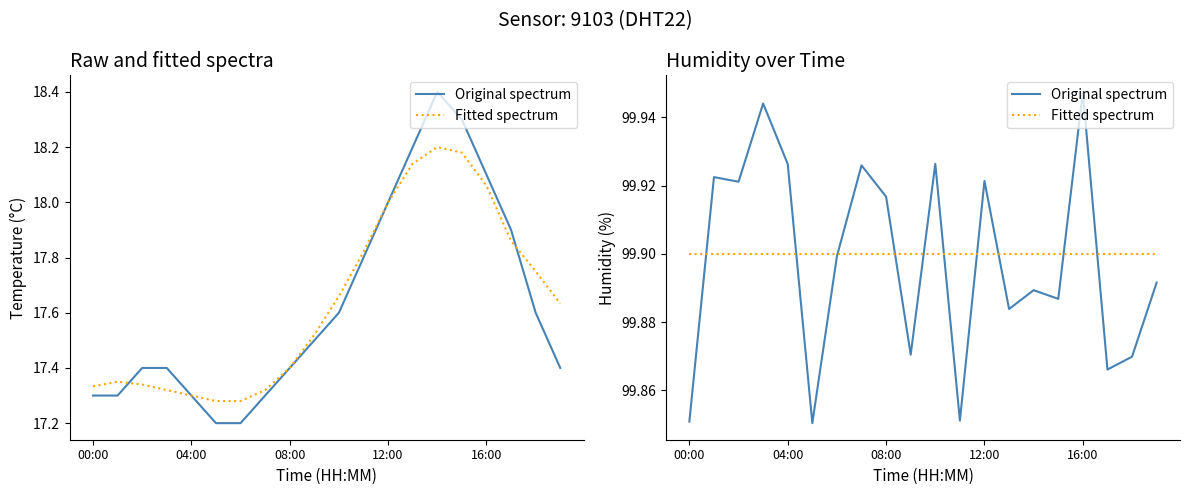

Reading left to right, extract all data points from this chart.

Original spectrum: 99.9	99.9	99.9	99.9	99.9	99.9	99.9	99.9	99.9	99.9	99.9	99.9	99.9	99.9	99.9	99.9	99.9	99.9	99.9	99.9
Fitted spectrum: 99.9	99.9	99.9	99.9	99.9	99.9	99.9	99.9	99.9	99.9	99.9	99.9	99.9	99.9	99.9	99.9	99.9	99.9	99.9	99.9